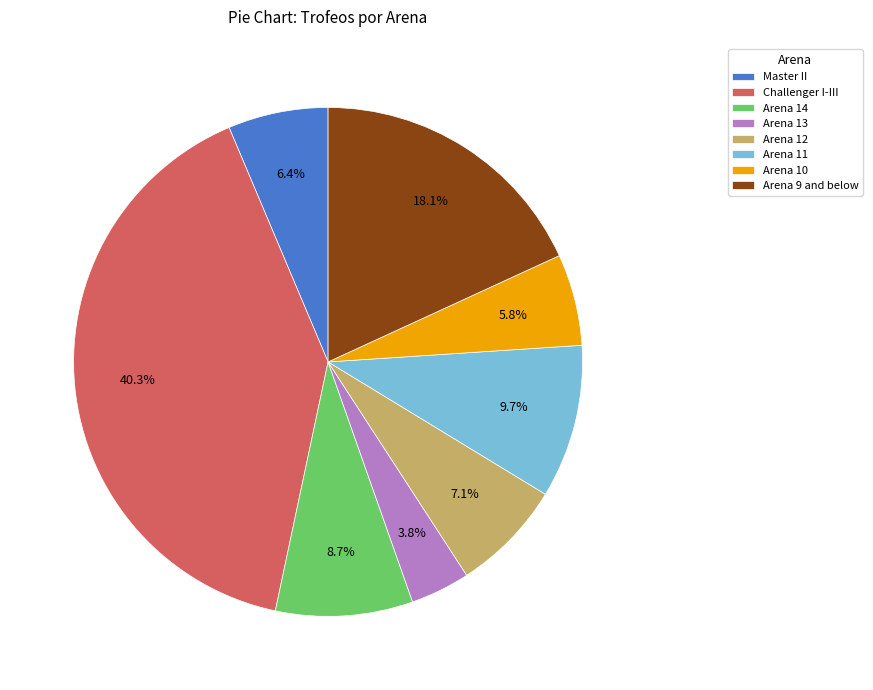

To the nearest percent, what is the difference between the largest and smallest slice percentages?

37%